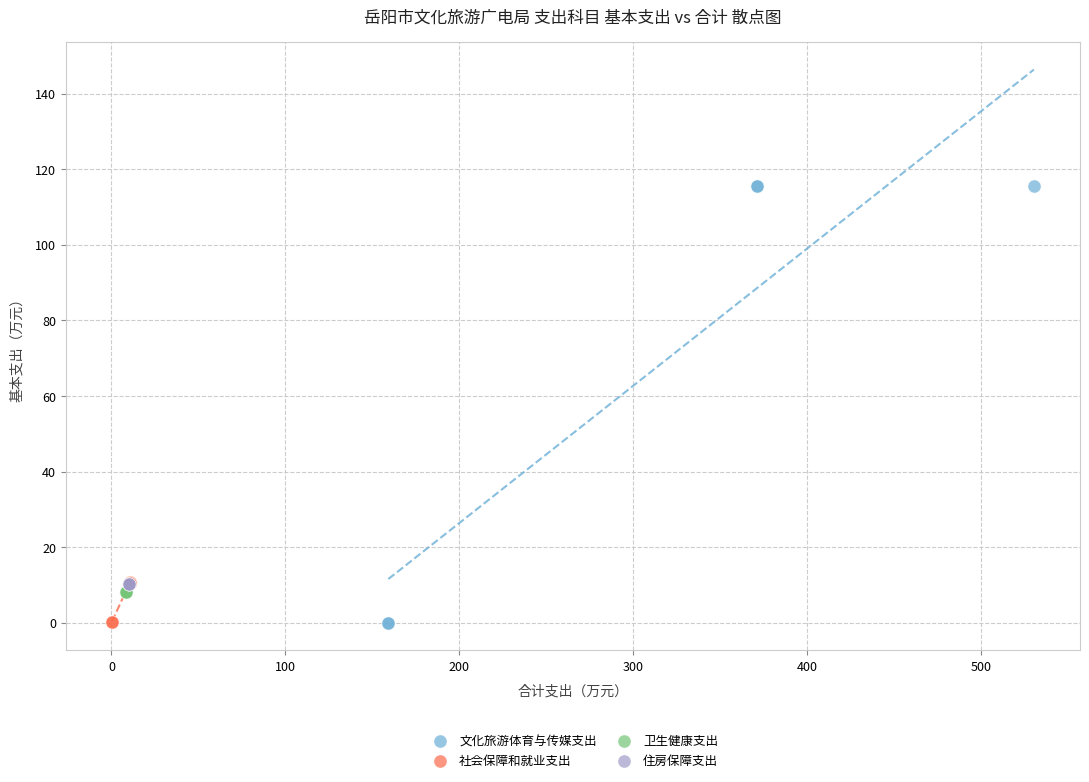

Which series reaches the maximum Y coordinate?

文化旅游体育与传媒支出